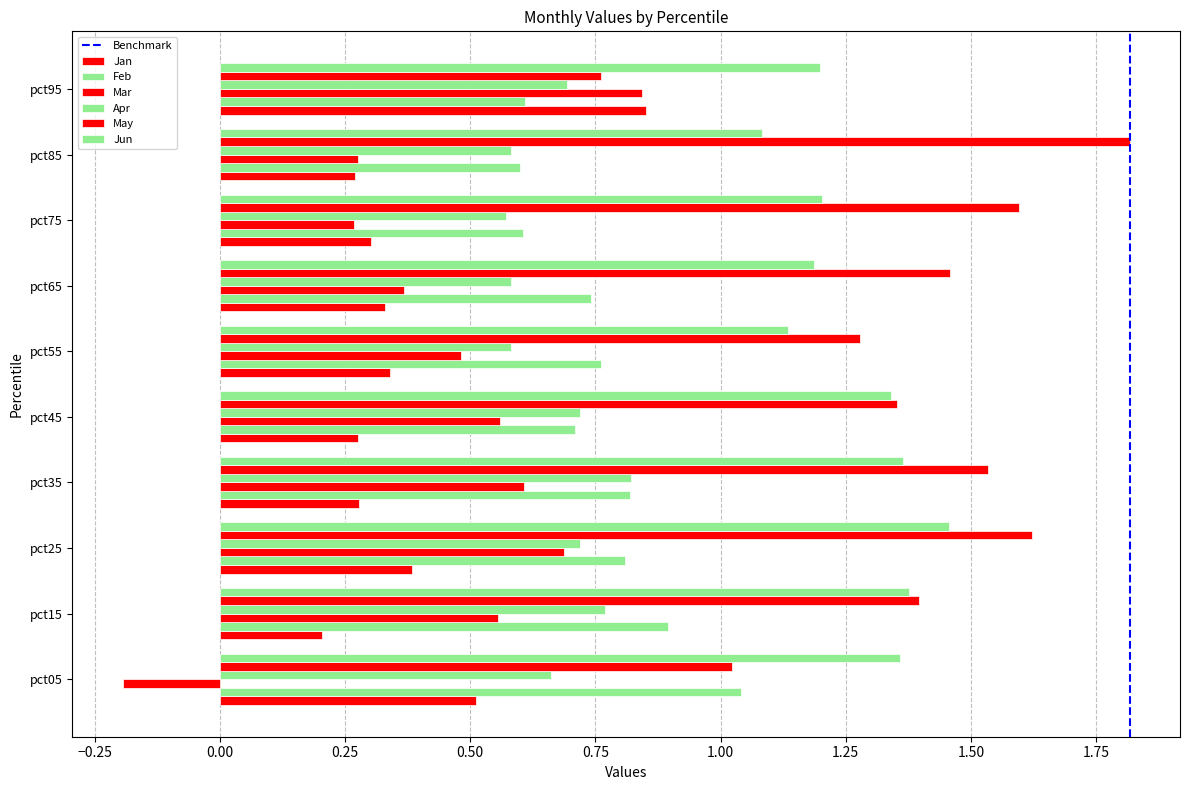

True or false: Feb has a value of 1.1 at pct65.

False